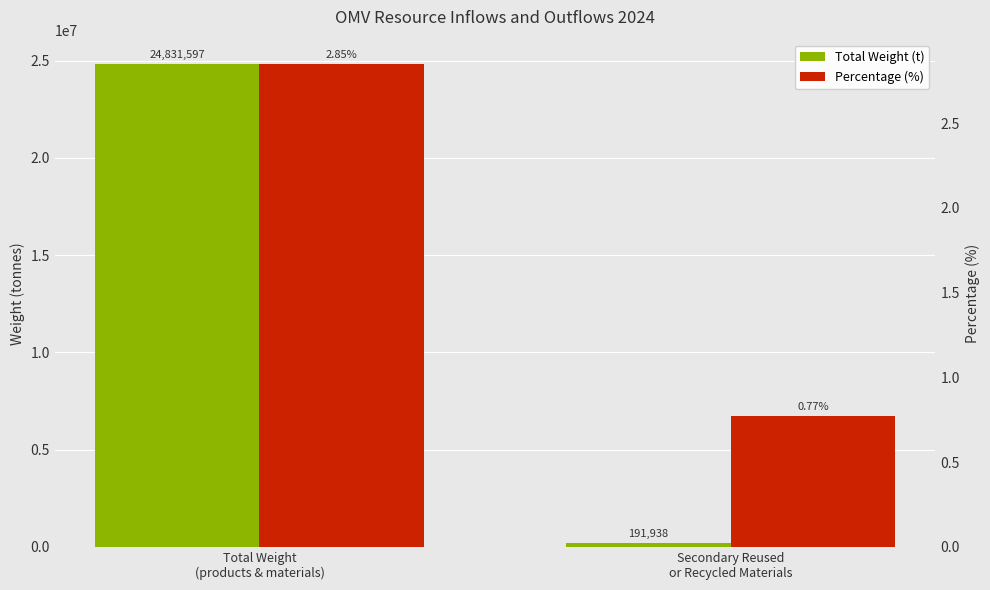

Which series changed the most between Total Weight
(products & materials) and Secondary Reused
or Recycled Materials?

Total Weight (t)